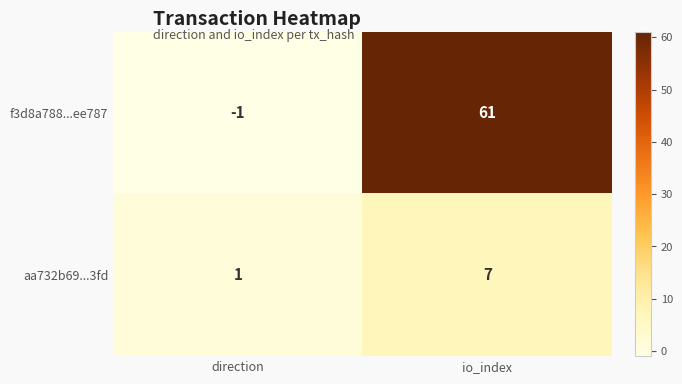

What is the spread (max minus min) of values at direction?

2